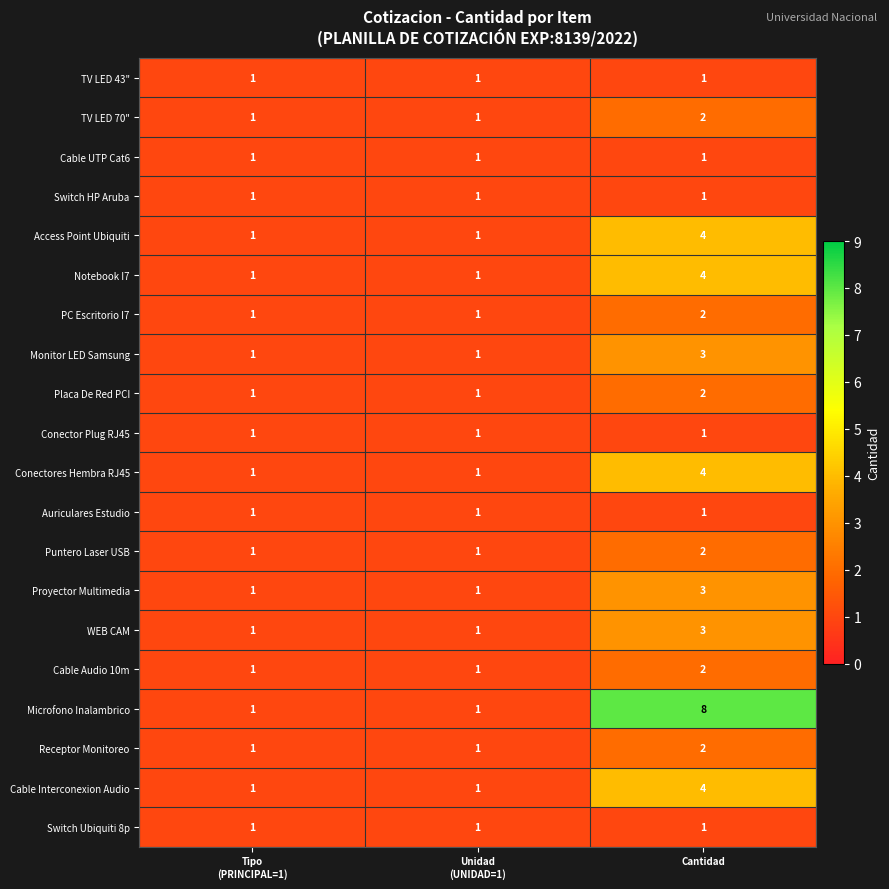

The Placa De Red PCI series shows 2 at Cantidad. True or false?

True